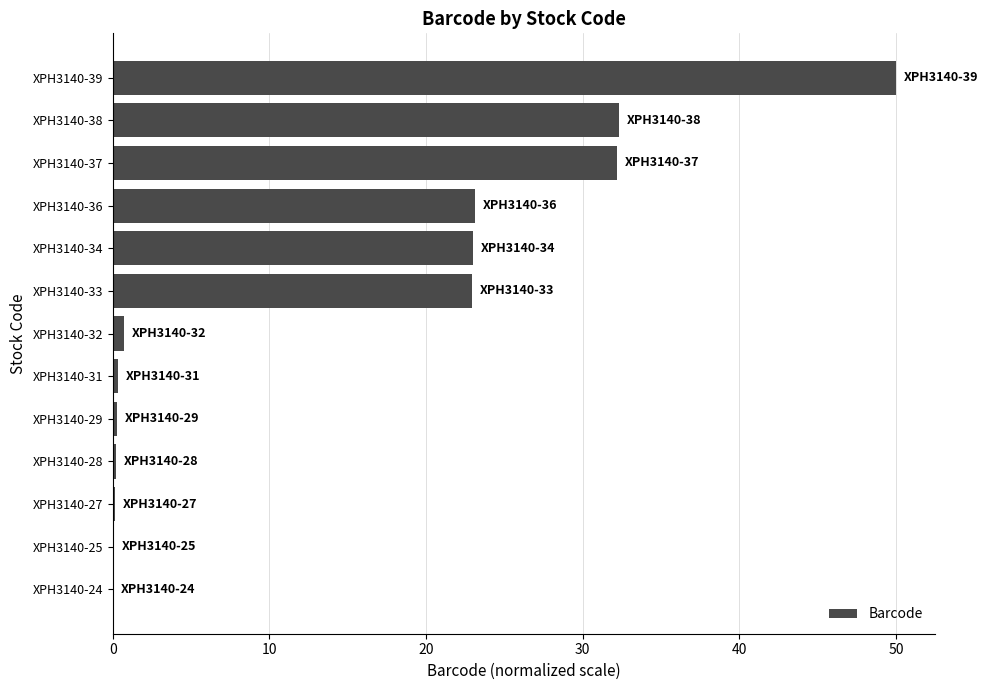

What is the sum of the values at XPH3140-39 and XPH3140-34?

73.0